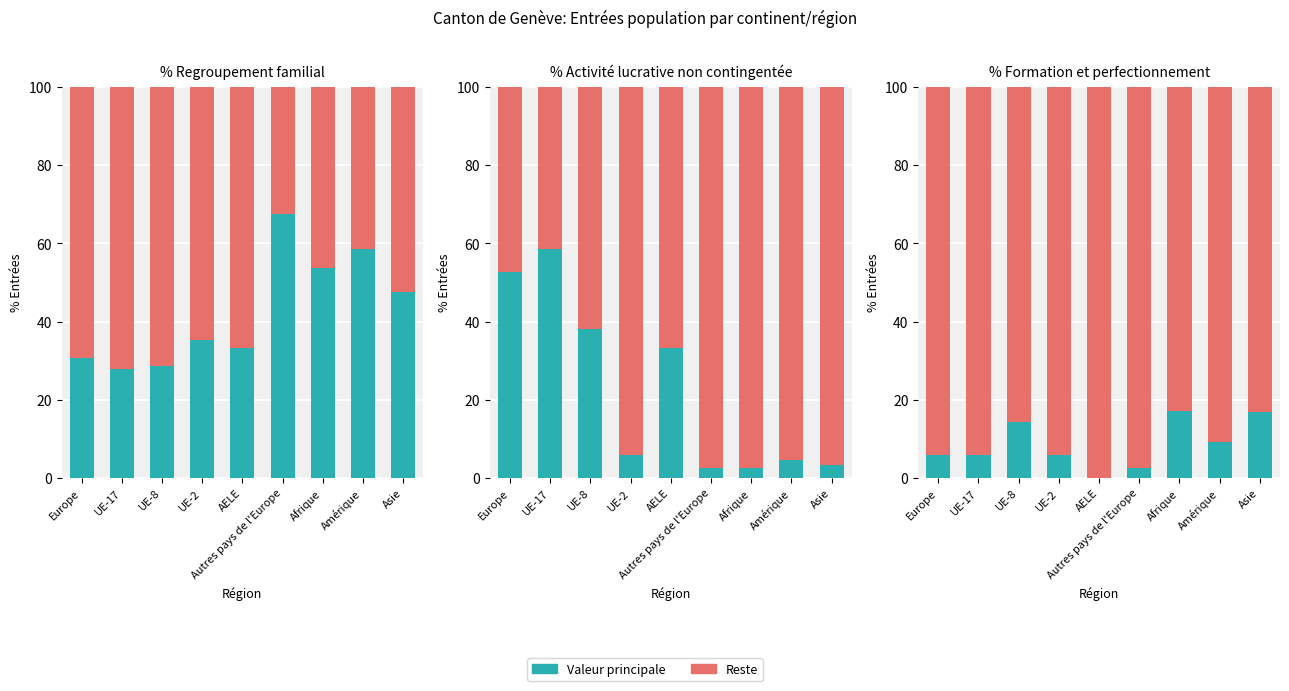

Which series has the largest total across all categories?

Autres